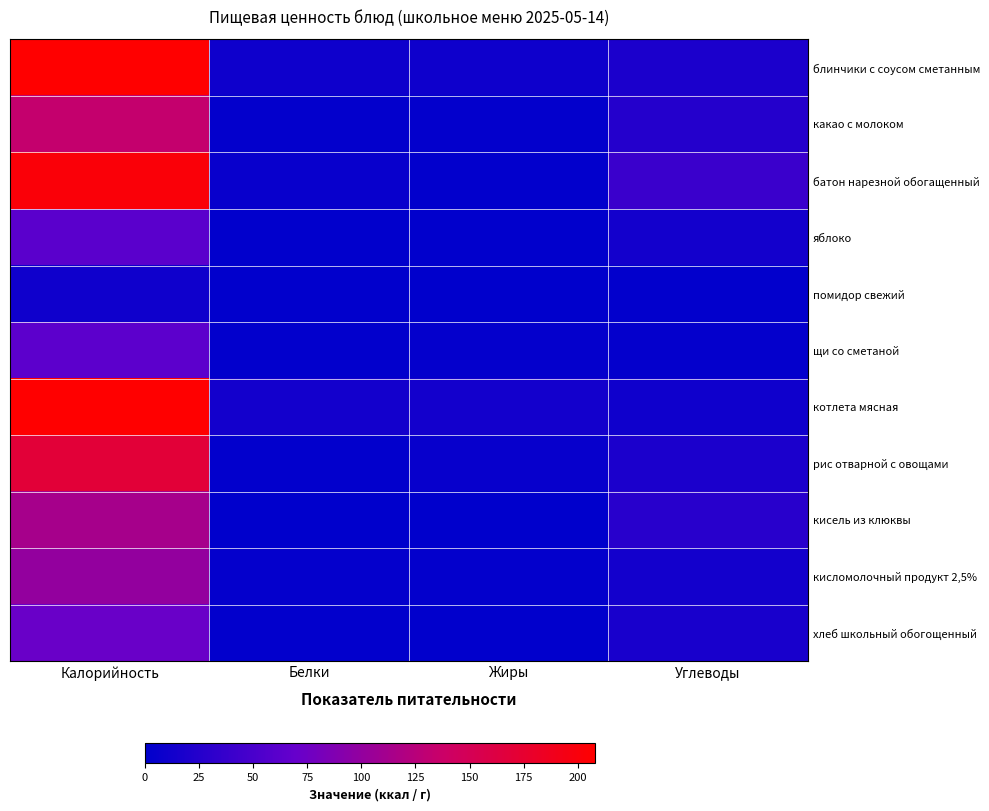

Reading left to right, list all the values displayed in this chart.

блинчики с соусом сметанным: Калорийность=208	Белки=10	Жиры=10	Углеводы=19
какао с молоком: Калорийность=134	Белки=3	Жиры=3	Углеводы=25
батон нарезной обогащенный: Калорийность=202	Белки=6	Жиры=2	Углеводы=40
яблоко: Калорийность=61	Белки=1	Жиры=1	Углеводы=13
помидор свежий: Калорийность=11	Белки=1	Жиры=0	Углеводы=2
щи со сметаной: Калорийность=63	Белки=2	Жиры=4	Углеводы=4
котлета мясная: Калорийность=208	Белки=13	Жиры=13	Углеводы=11
рис отварной с овощами: Калорийность=169	Белки=2	Жиры=5	Углеводы=19
кисель из клюквы: Калорийность=113	Белки=0	Жиры=0	Углеводы=28
кисломолочный продукт 2,5%: Калорийность=100	Белки=4	Жиры=3	Углеводы=13
хлеб школьный обогощенный: Калорийность=72	Белки=2	Жиры=1	Углеводы=17